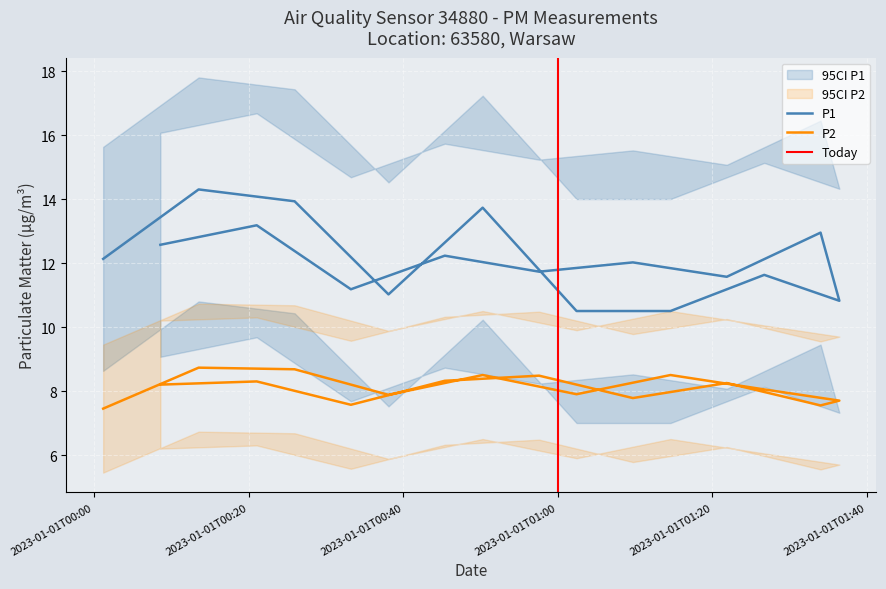

Is the value of P1 at 2023-01-01T01:14:35 greater than the value of P2 at 2023-01-01T00:38:06?

Yes